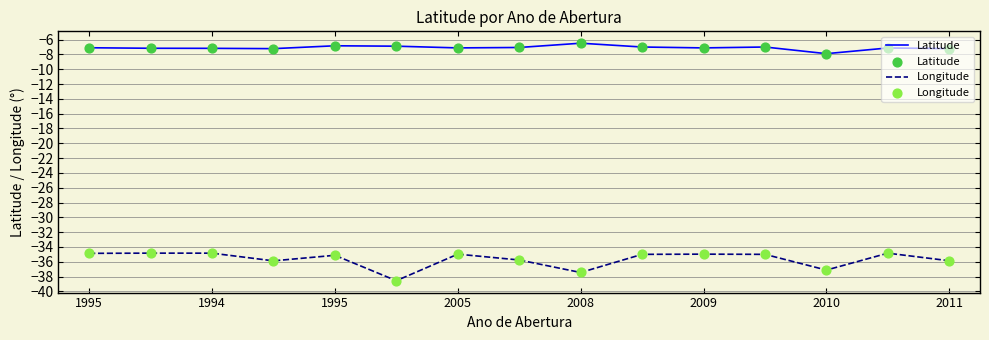

Which series has the widest spread of values?

Longitude